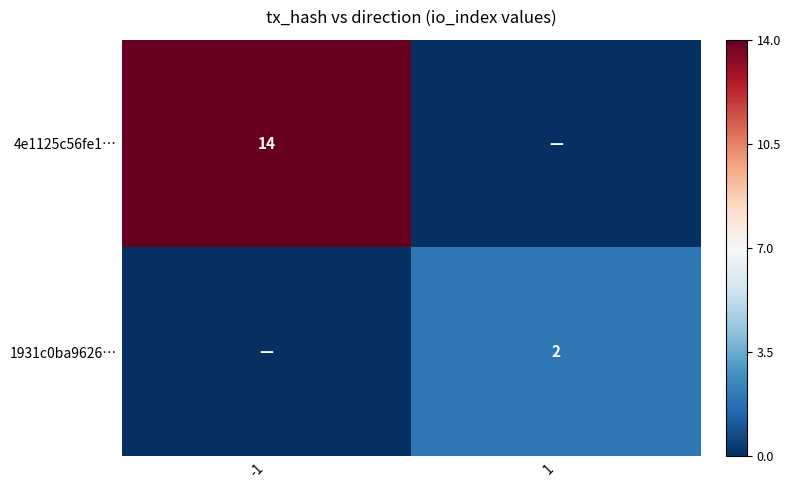

Is it true that 1931c0ba9626… equals 2 at 1?

True